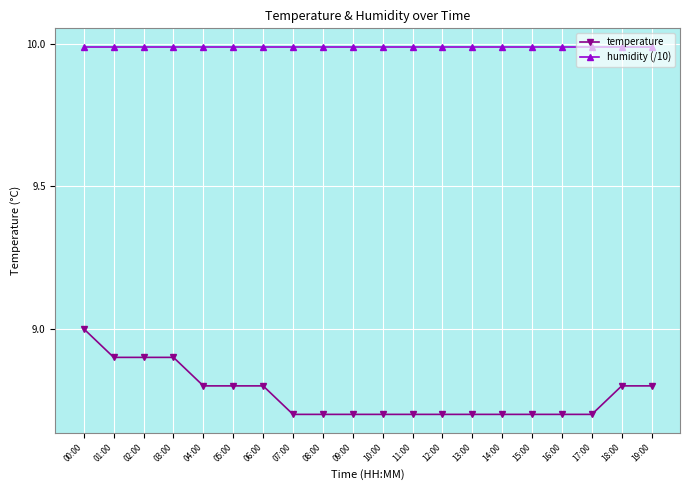

Reading left to right, extract all data points from this chart.

temperature: 00:00=9.0	01:00=8.9	02:00=8.9	03:00=8.9	04:00=8.8	05:00=8.8	06:00=8.8	07:00=8.7	08:00=8.7	09:00=8.7	10:00=8.7	11:00=8.7	12:00=8.7	13:00=8.7	14:00=8.7	15:00=8.7	16:00=8.7	17:00=8.7	18:00=8.8	19:00=8.8
humidity (/10): 00:00=10.0	01:00=10.0	02:00=10.0	03:00=10.0	04:00=10.0	05:00=10.0	06:00=10.0	07:00=10.0	08:00=10.0	09:00=10.0	10:00=10.0	11:00=10.0	12:00=10.0	13:00=10.0	14:00=10.0	15:00=10.0	16:00=10.0	17:00=10.0	18:00=10.0	19:00=10.0